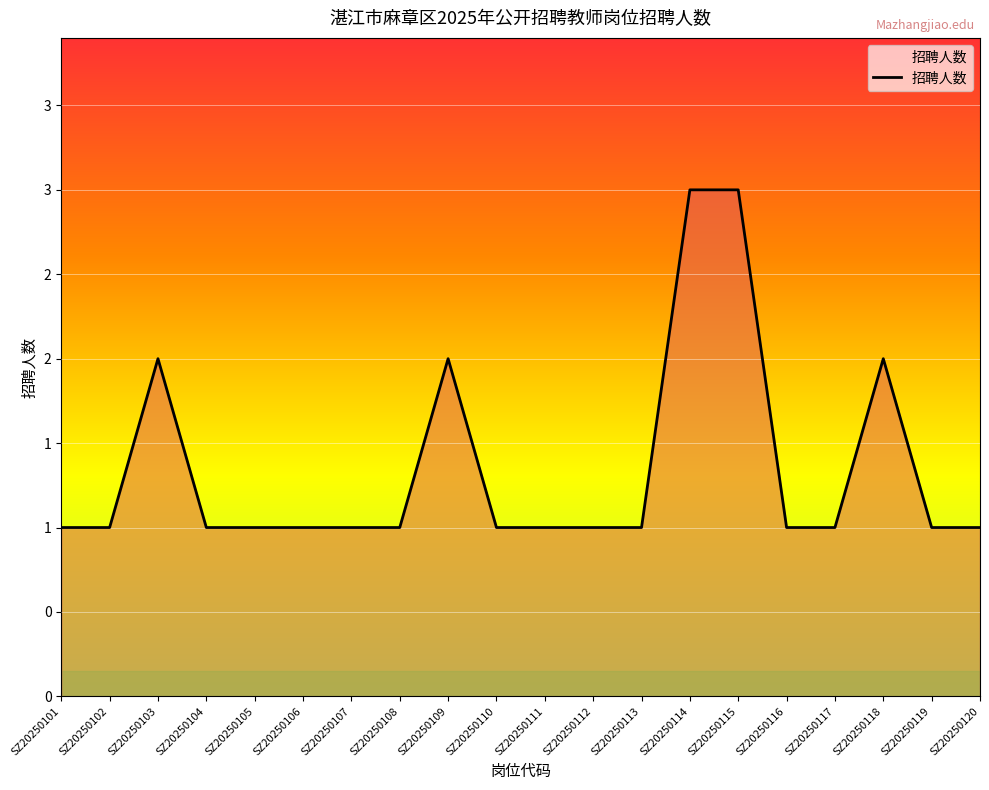

List the labels in order of value, smallest first.

SZ20250101, SZ20250102, SZ20250104, SZ20250105, SZ20250106, SZ20250107, SZ20250108, SZ20250110, SZ20250111, SZ20250112, SZ20250113, SZ20250116, SZ20250117, SZ20250119, SZ20250120, SZ20250103, SZ20250109, SZ20250118, SZ20250114, SZ20250115